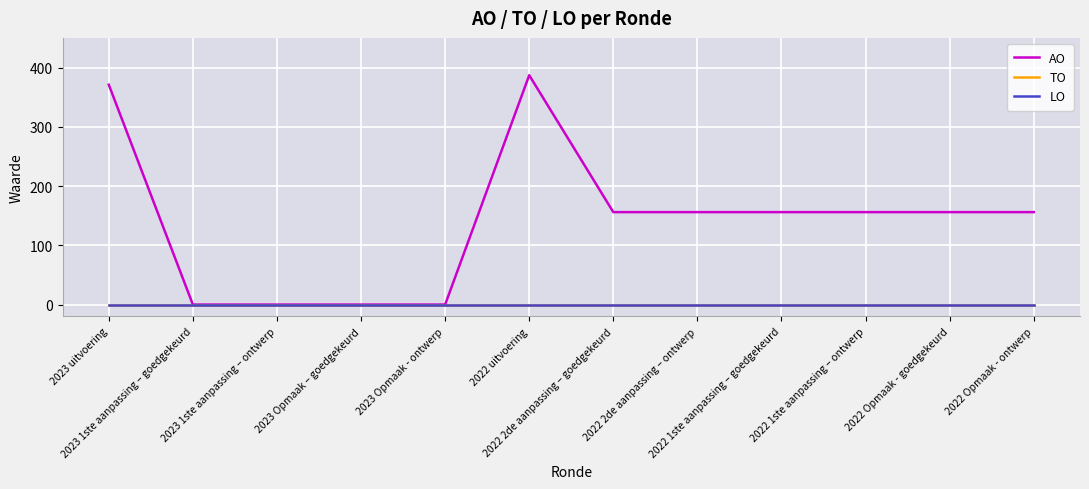

True or false: LO and AO cross at least once.

False